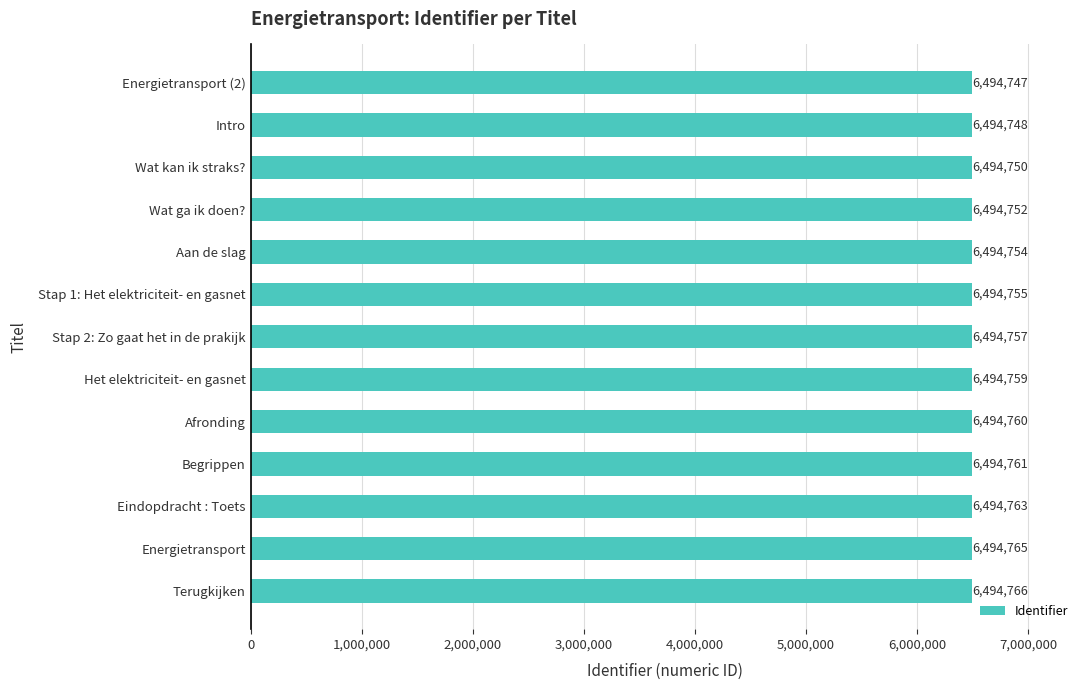

Which label corresponds to the smallest value in the chart?

Energietransport (2)